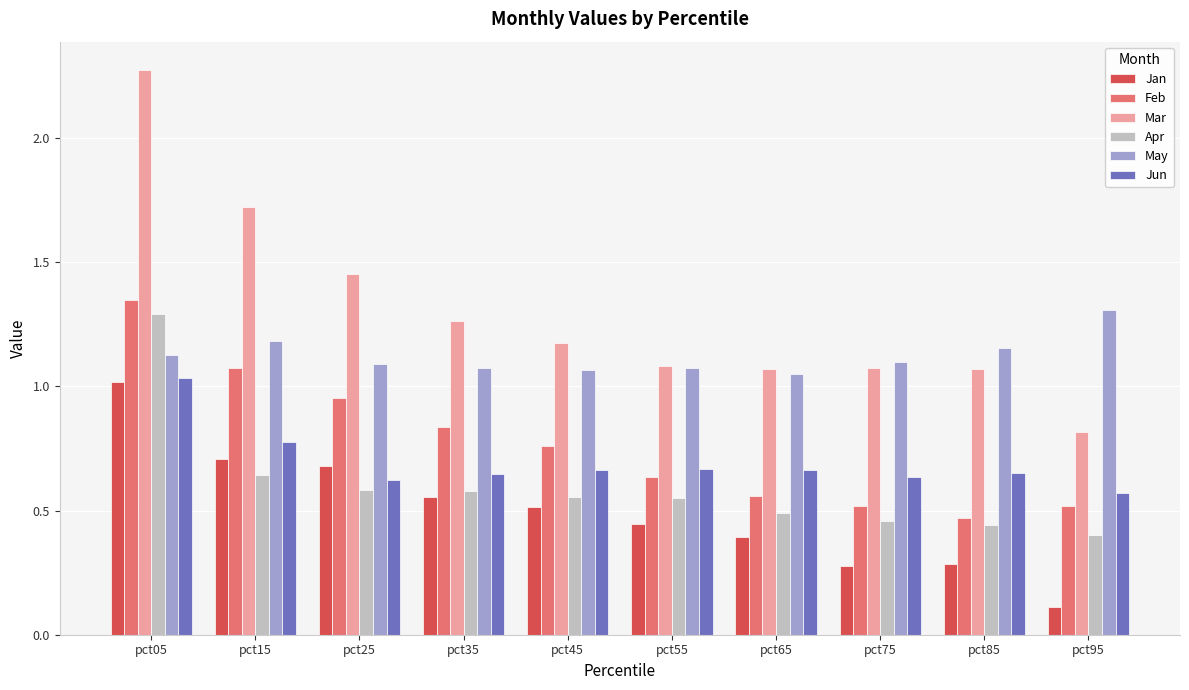

The May series shows 1.2 at pct15. True or false?

True